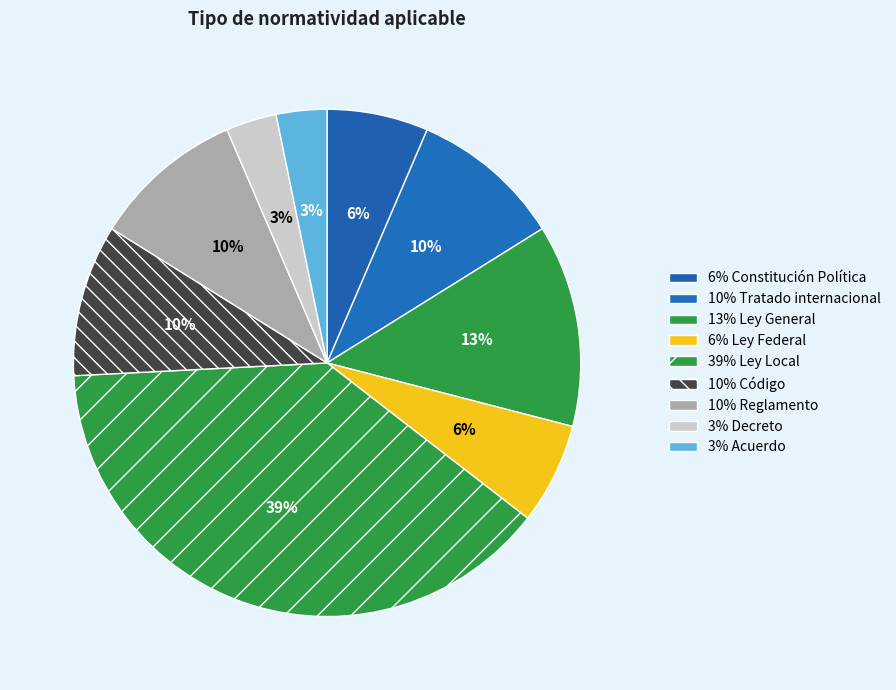

Count the number of slices in the pie.

9